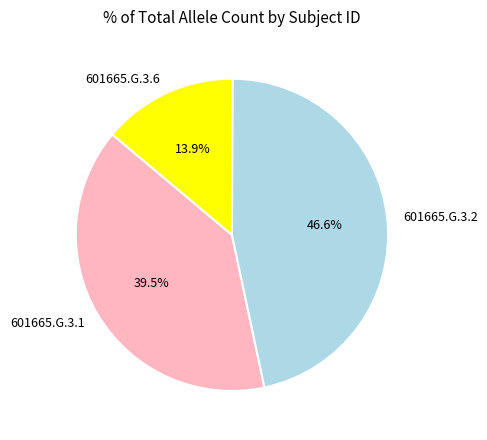

Which has a higher value, 601665.G.3.6 or 601665.G.3.1?

601665.G.3.1